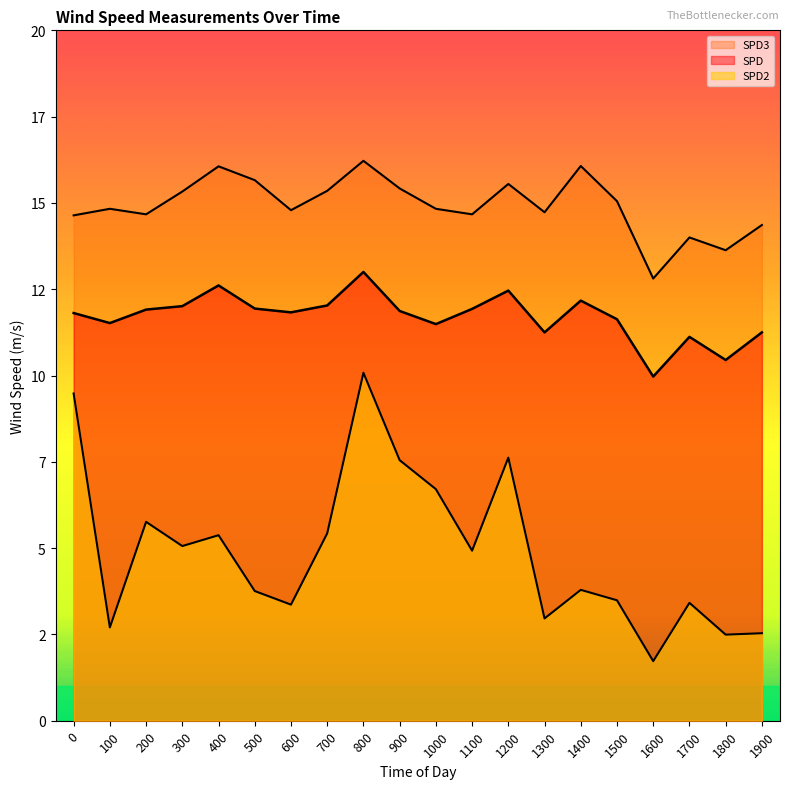

At which category is the sum across all series the highest?

800